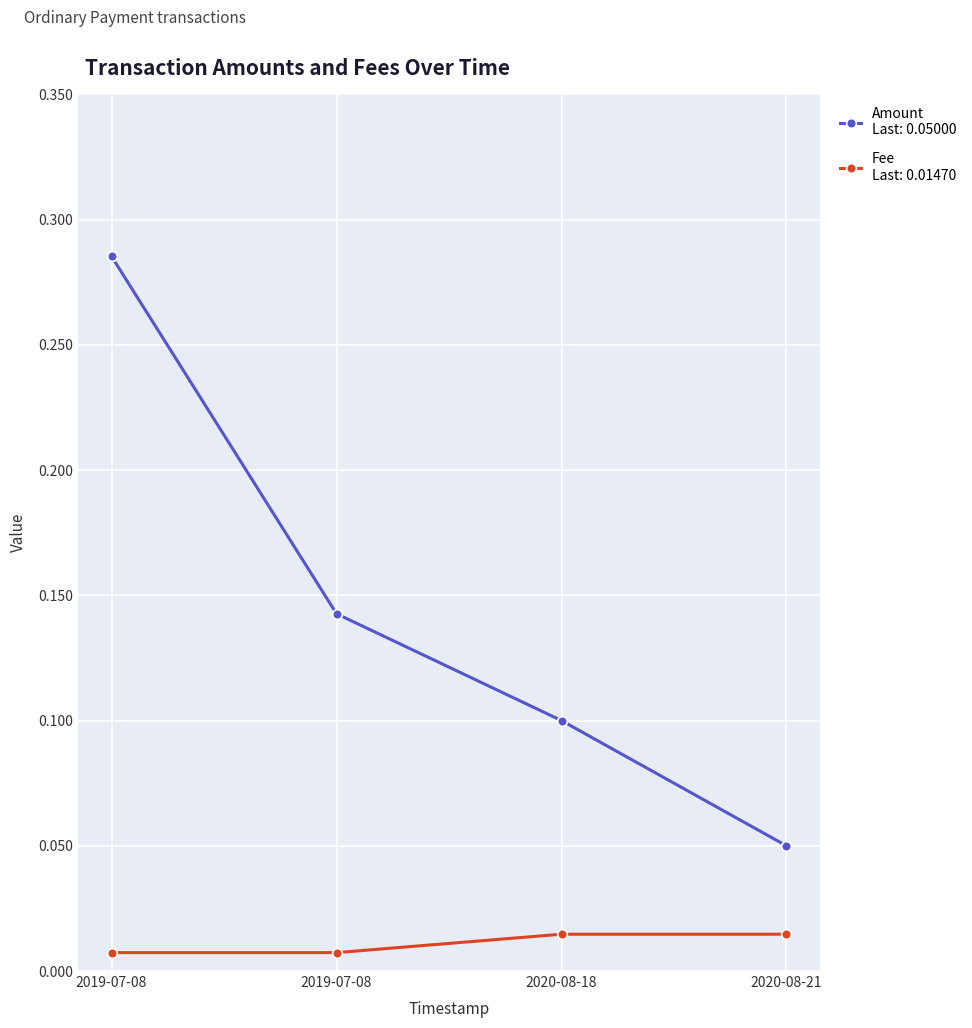

How many series are shown in this chart?

2